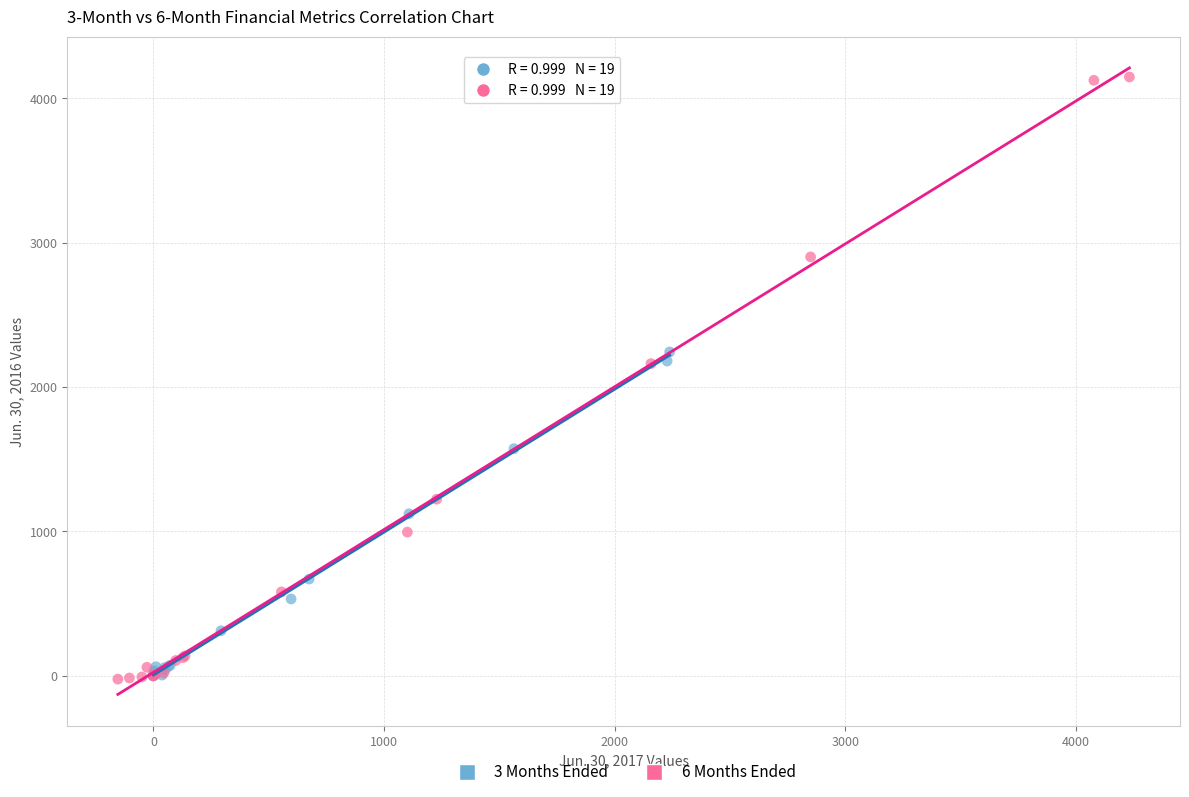

Which series reaches the maximum Y coordinate?

6 Months Ended